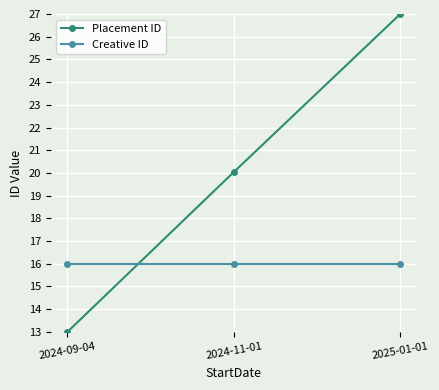

At which category does the chart reach its peak across all series?

2025-01-01